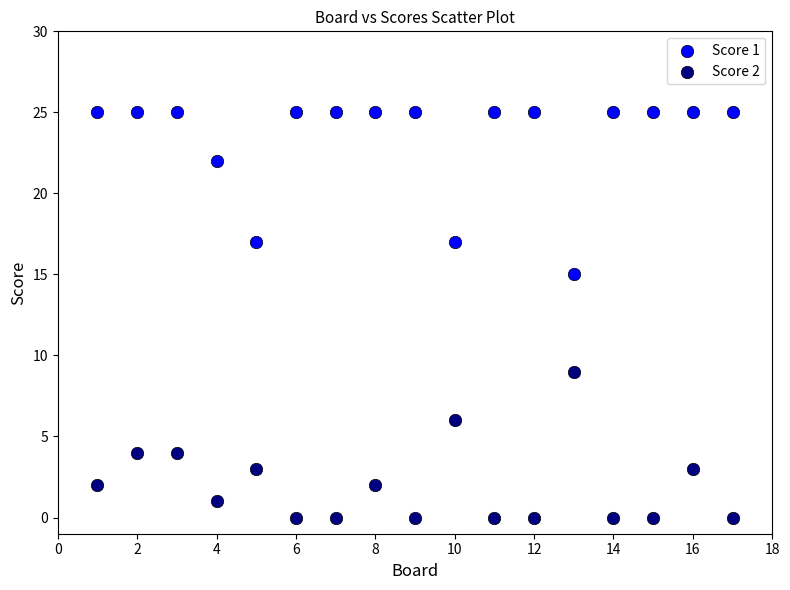

What are all the series names shown in the legend?

Score 1, Score 2